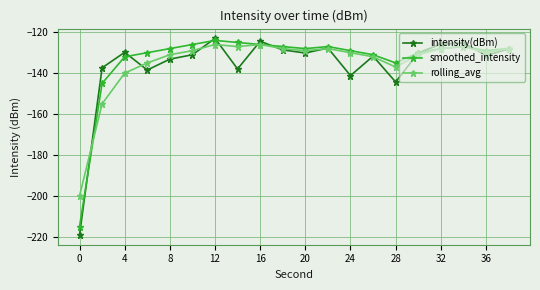

Which series has the largest range (max minus min)?

intensity(dBm)